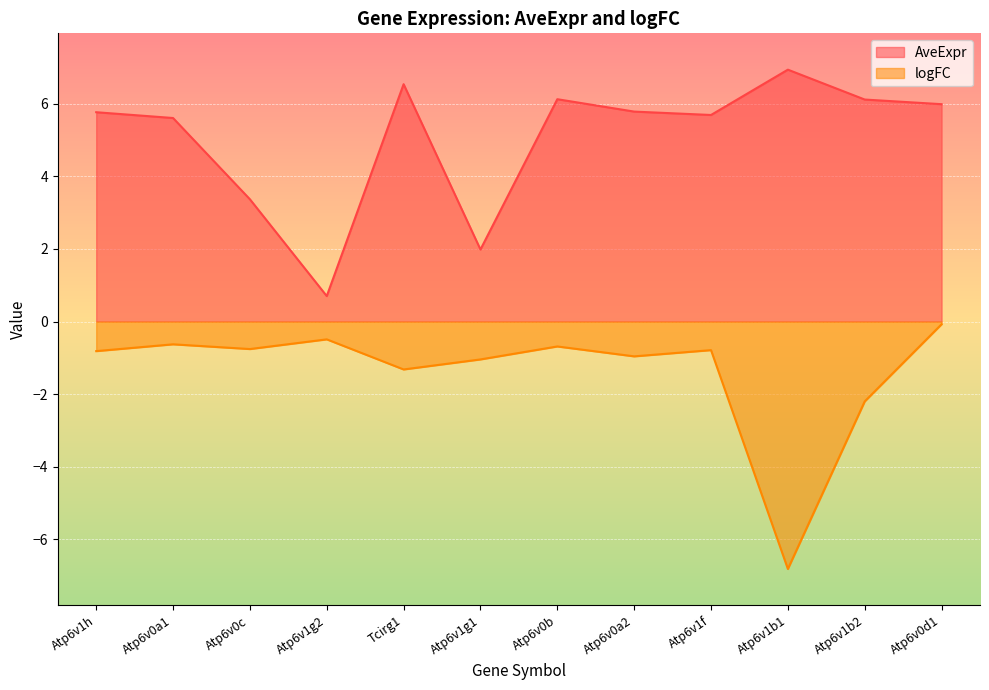

Between Tcirg1 and Atp6v1b1, which series saw the biggest shift?

logFC